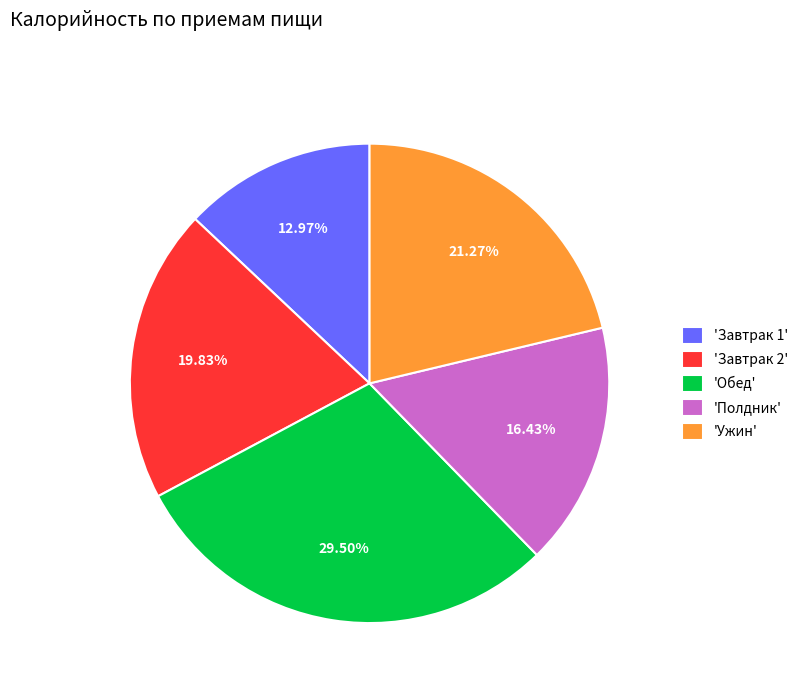

Rank the categories by value from highest to lowest.

'Обед', 'Ужин', 'Завтрак 2', 'Полдник', 'Завтрак 1'